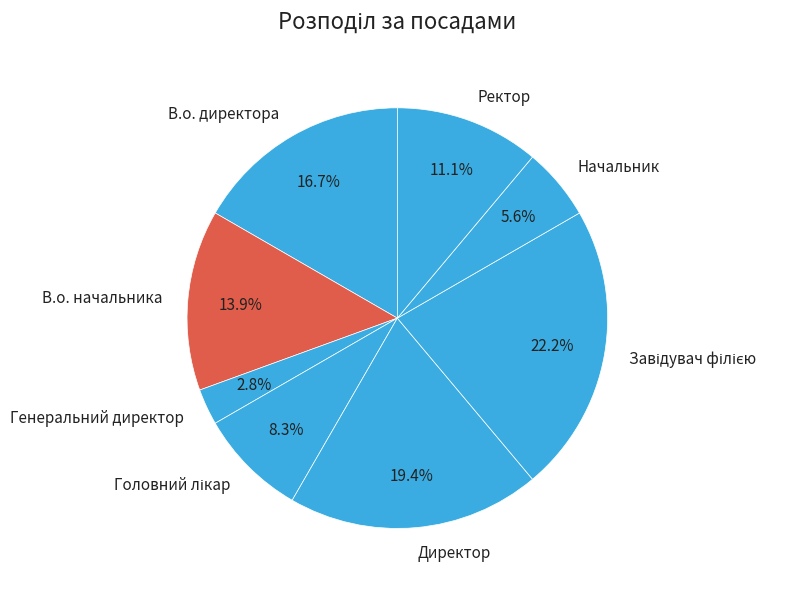

Approximately how many times larger is the value at Начальник compared to В.о. начальника?

0.4